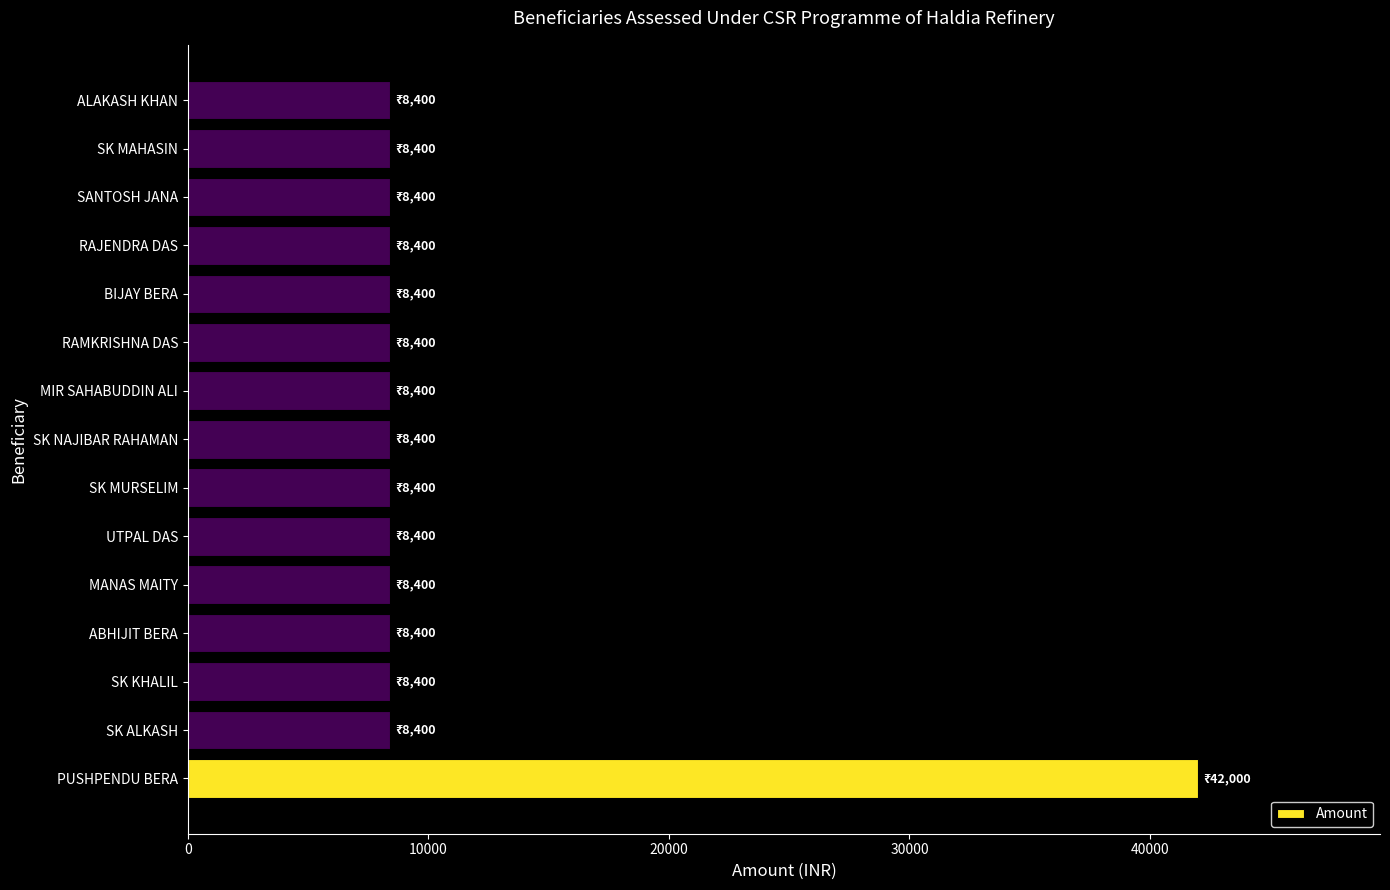

What is the difference between the maximum and minimum values?

33600